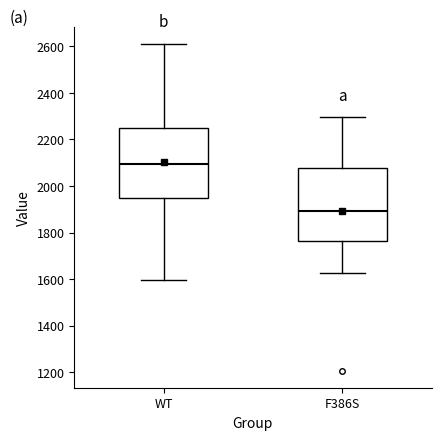

Reading left to right, read every box against the y-axis: the position of its median line, the range the box covers, and the ends of its whiskers. The values are not printed on the chart, so give them approximately, as read against the axis.

WT: median 2100, box 1940 to 2240, whiskers 1600 to 2620
F386S: median 1900, box 1760 to 2080, whiskers 1620 to 2300